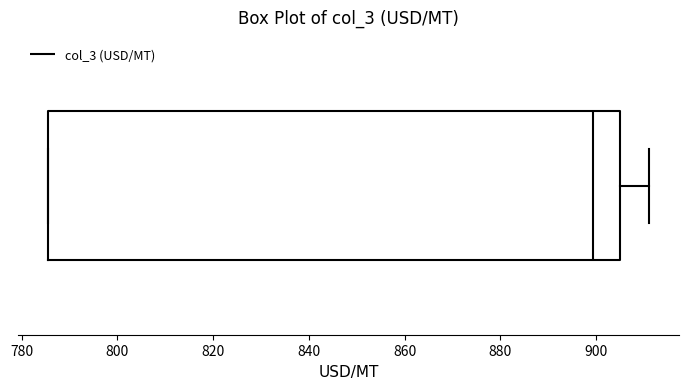

Read this box plot against the x-axis: the position of the median line, the range covered by the box, and the ends of both whiskers. The values are not printed on the chart, so give them approximately, as read against the axis.

median 900, box 786 to 904, whiskers 786 to 912